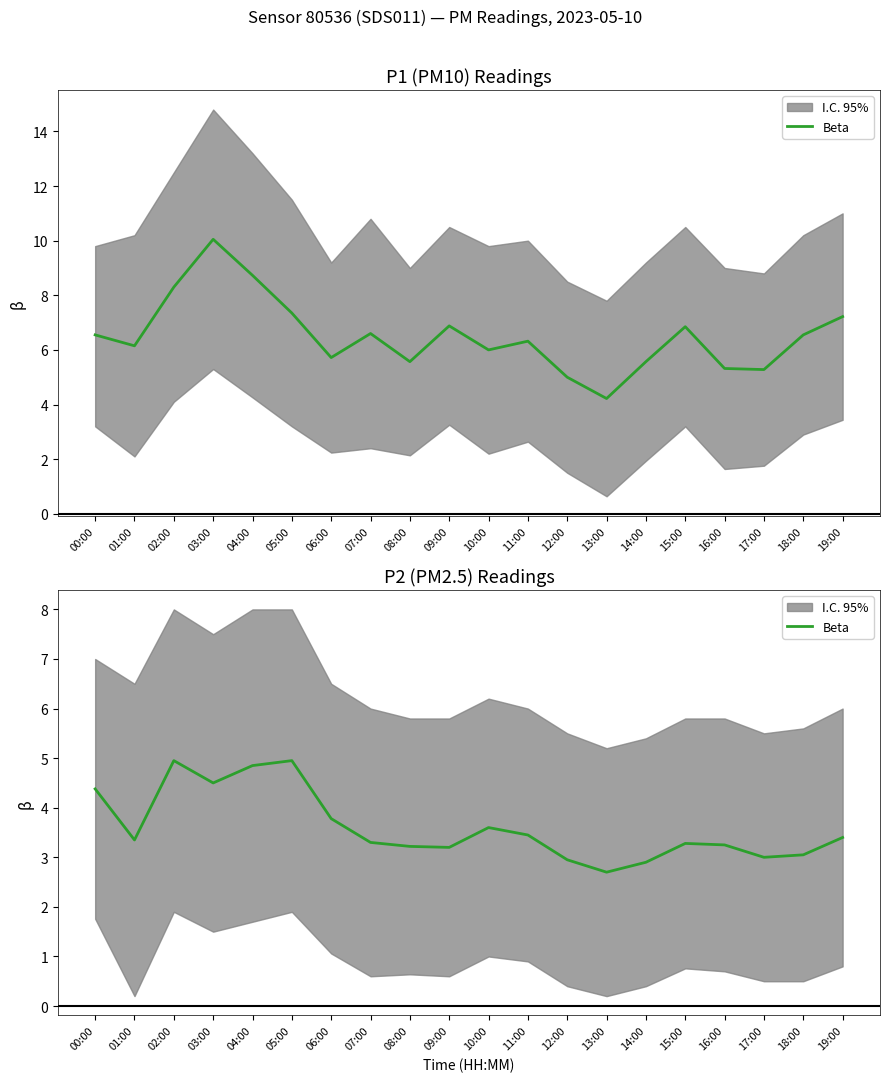

What is the change in value from 02:00 to 09:00?

-1.8